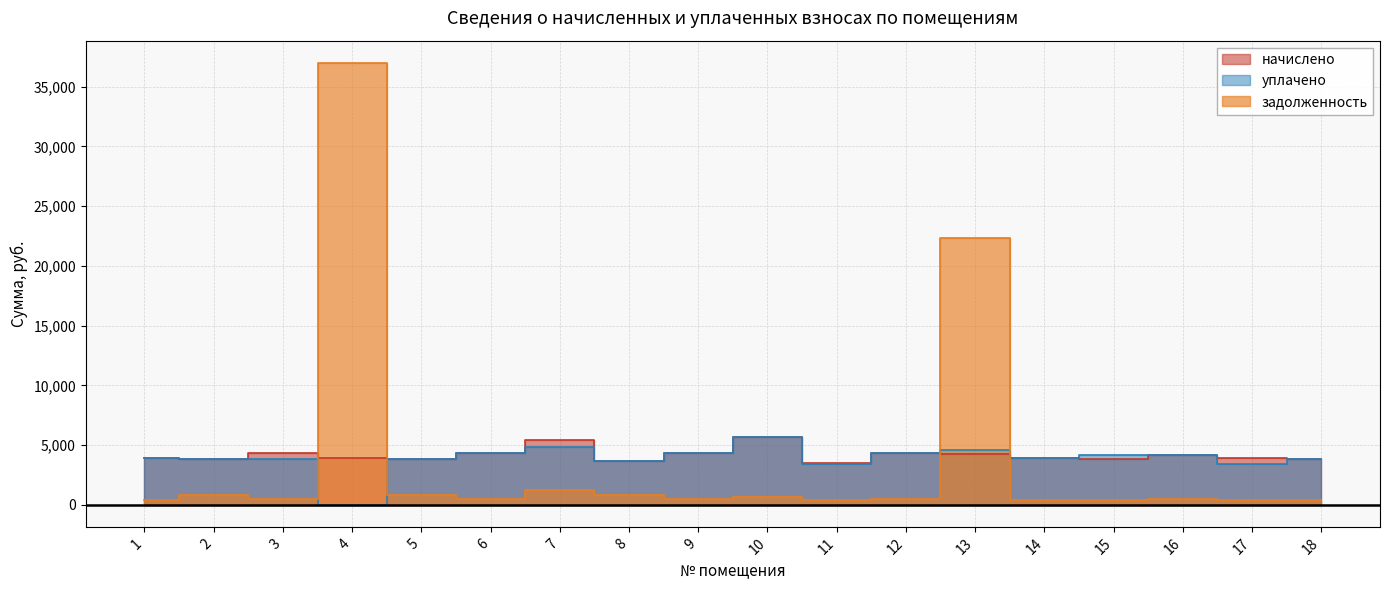

At which label is задолженность closest to 18693?

13